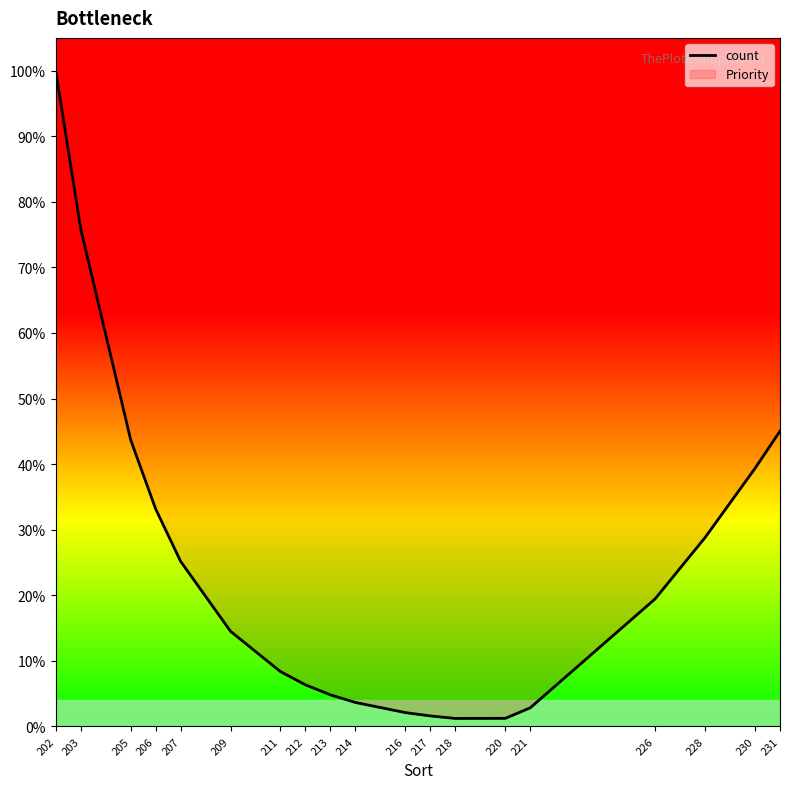

Reading left to right, list all the values displayed in this chart.

100.0	75.9	43.7	33.2	25.2	14.5	8.4	6.3	4.8	3.7	2.1	1.6	1.2	1.2	2.8	19.4	28.8	39.4	45.0